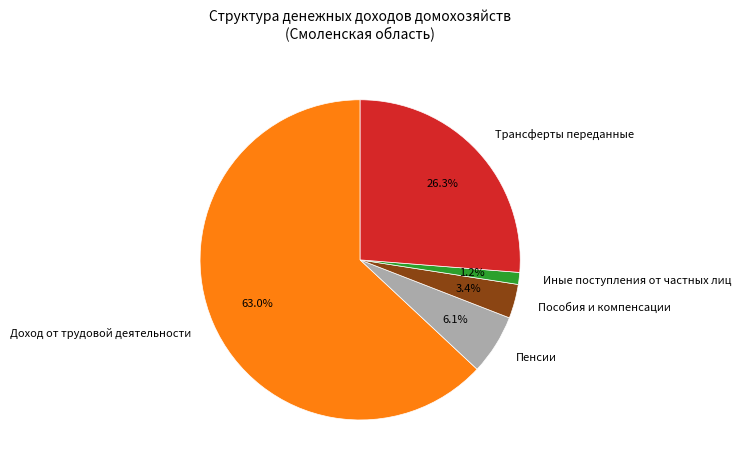

To the nearest percent, what is the average slice percentage?

20%